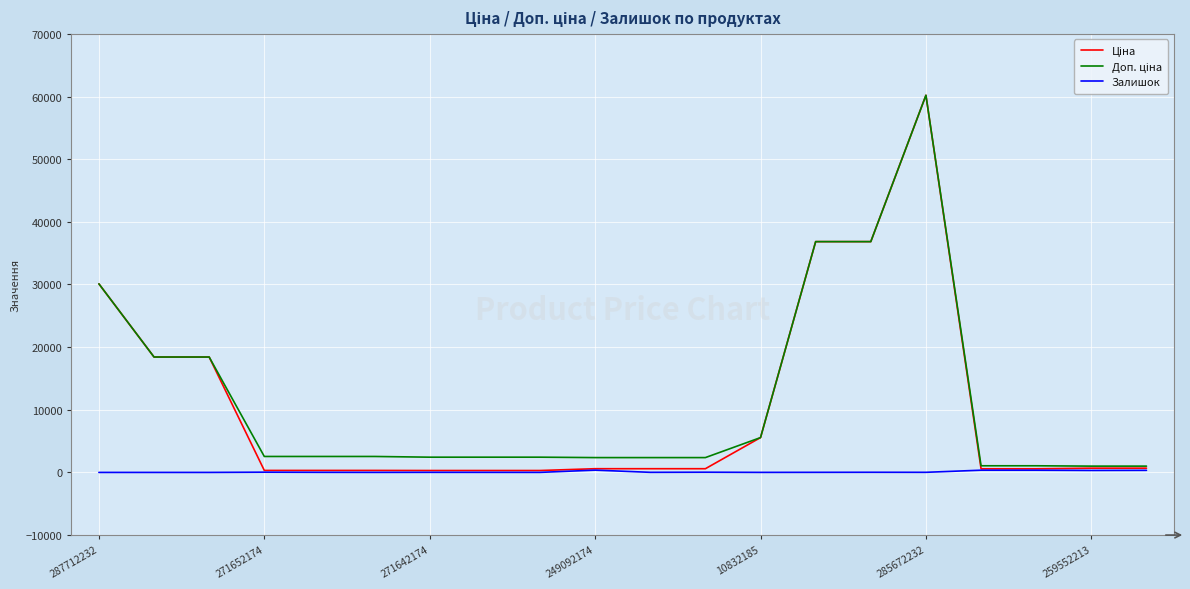

What is the maximum value for Залишок?

365.0